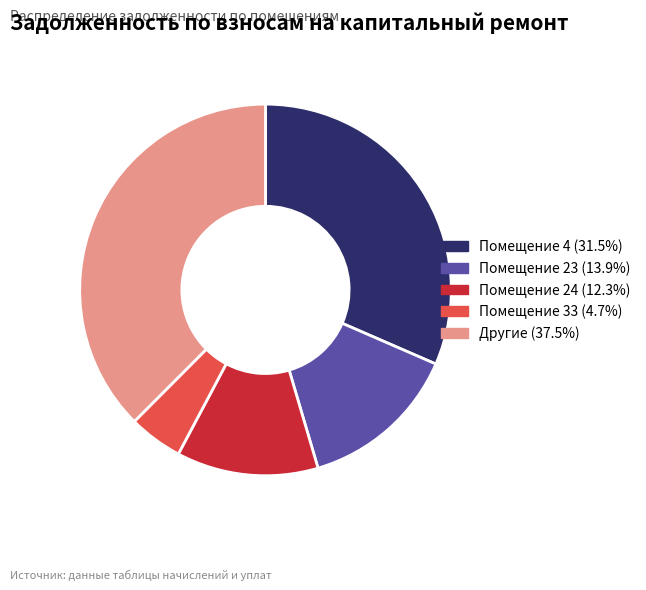

Count the number of slices in the pie.

5